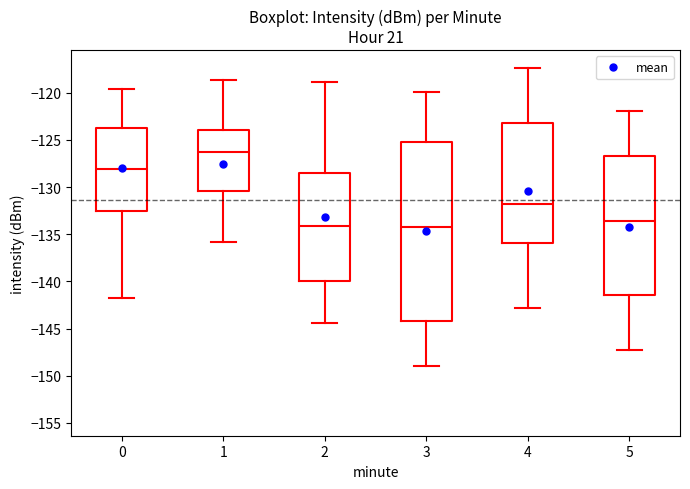

Reading left to right, read every box against the y-axis: the position of its median line, the range the box covers, and the ends of its whiskers. The values are not printed on the chart, so give them approximately, as read against the axis.

0: median -128.0, box -132.5 to -124.0, whiskers -142.0 to -119.5
1: median -126.5, box -130.5 to -124.0, whiskers -136.0 to -118.5
2: median -134.0, box -140.0 to -128.5, whiskers -144.5 to -119.0
3: median -134.5, box -144.0 to -125.0, whiskers -149.0 to -120.0
4: median -132.0, box -136.0 to -123.0, whiskers -143.0 to -117.5
5: median -133.5, box -141.5 to -126.5, whiskers -147.5 to -122.0